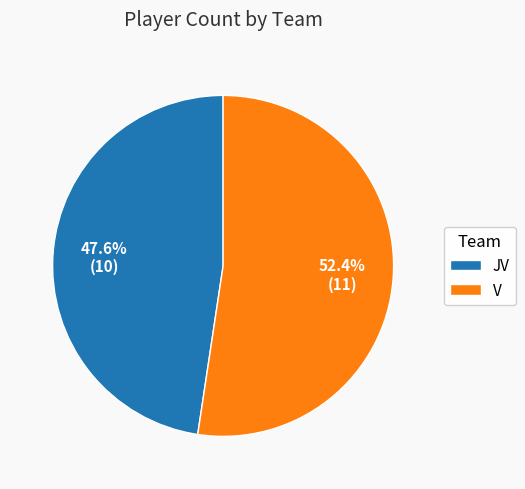

What percentage is NOT represented by JV?

52.4%